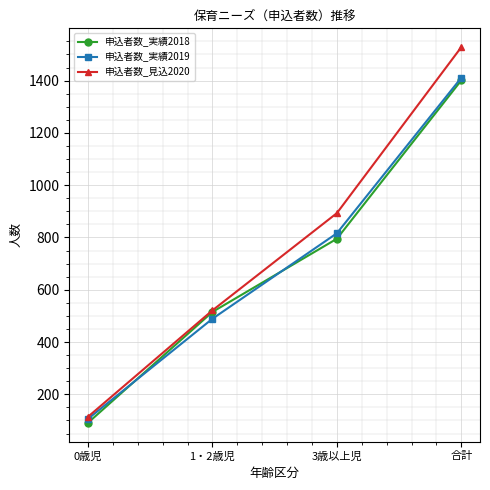

Where is 申込者数_実績2019 nearest to the value 758?

3歳以上児